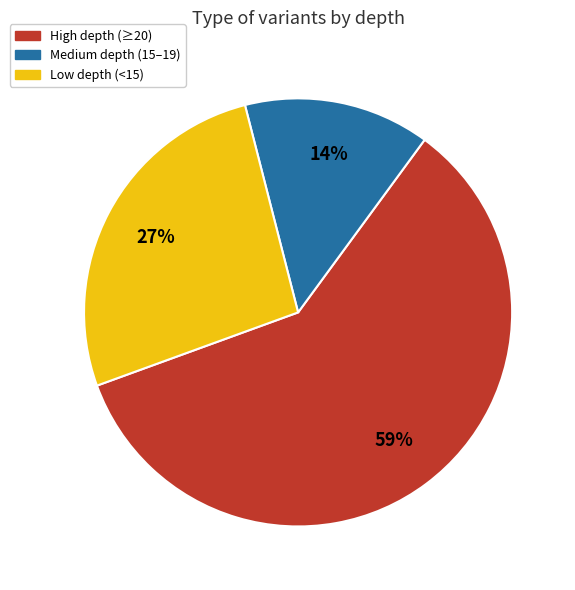

Is it true that Low depth (<15) is 27% of the pie?

True